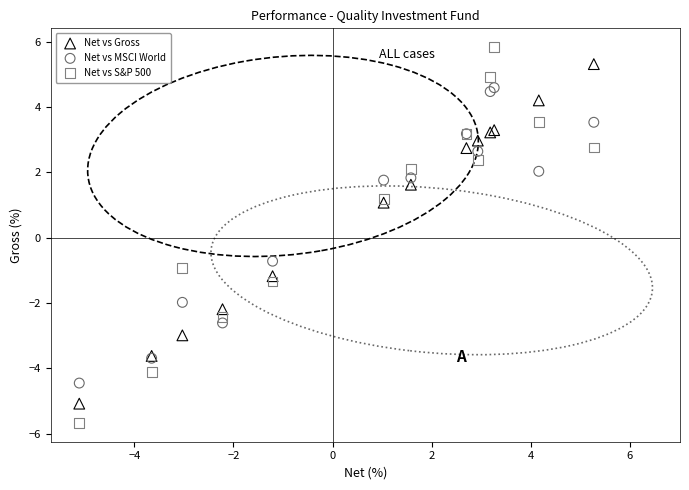

Which series has the widest spread of Y values?

Net vs S&P 500